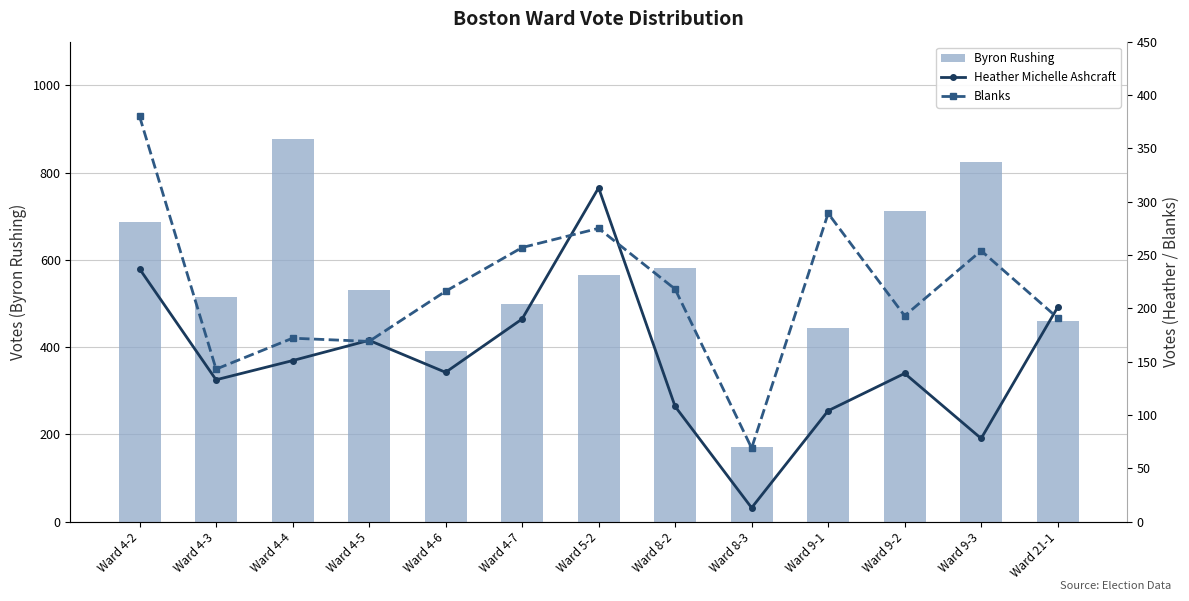

Reading left to right, transcribe all the data shown in this chart.

Byron Rushing: 686	514	878	531	390	499	566	582	171	443	712	824	461
Heather Michelle Ashcraft: 237	133	151	170	140	190	313	108	13	104	139	78	201
Blanks: 380	143	172	169	216	257	275	218	69	289	193	254	191